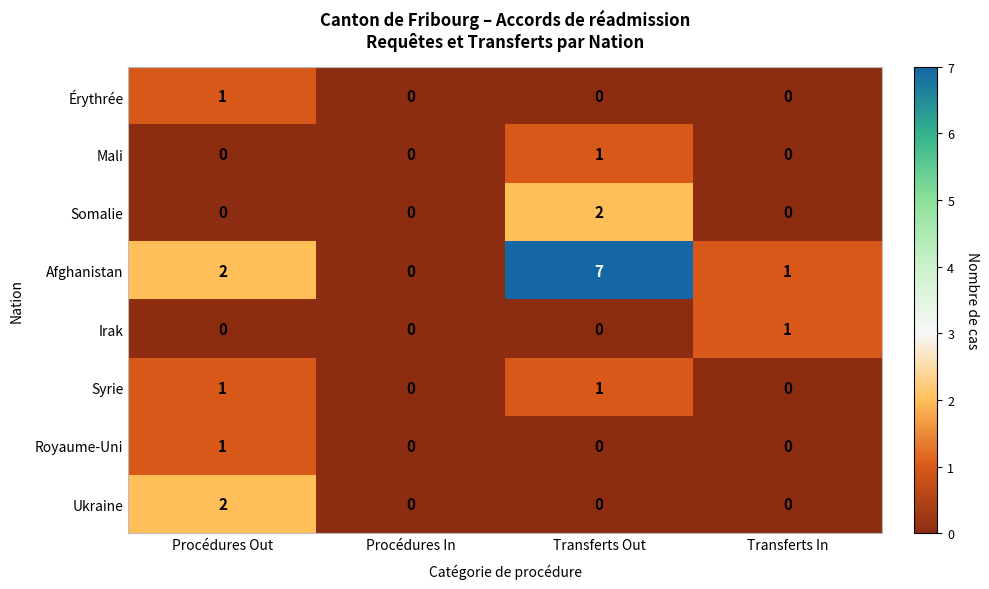

The Royaume-Uni series shows 1 at Procédures In. True or false?

False